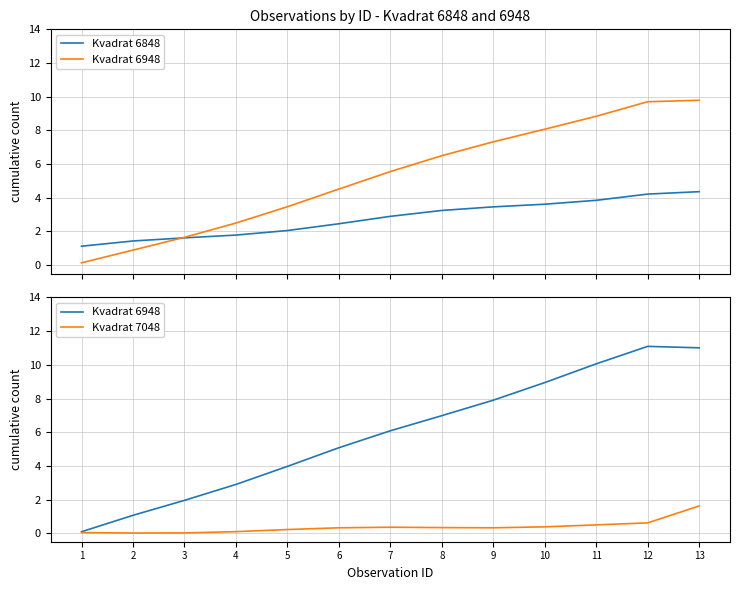

Which has a higher value, 7 or 5?

7